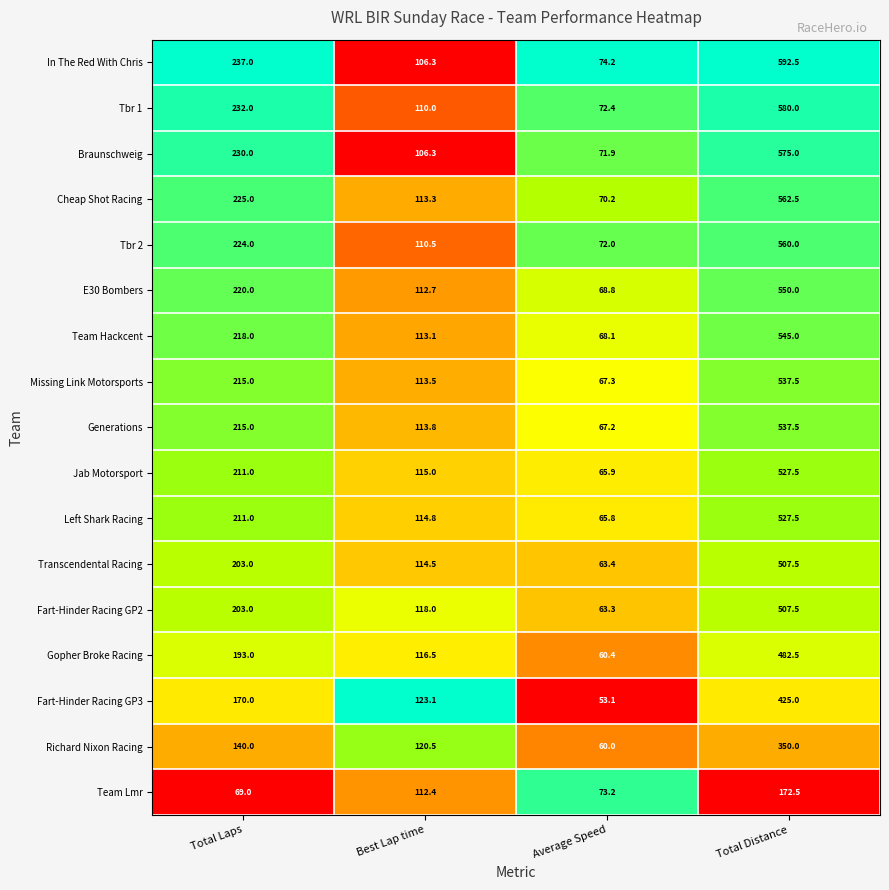

What is the sum of all Transcendental Racing values?

888.4